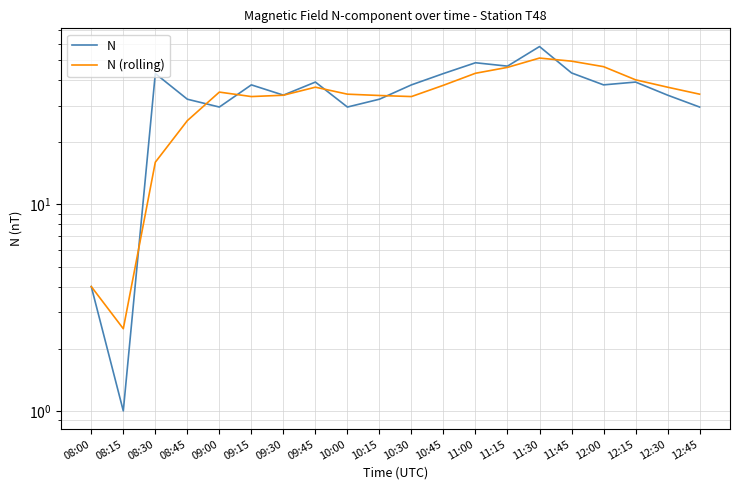

What are all the series names shown in the legend?

N, N (rolling)